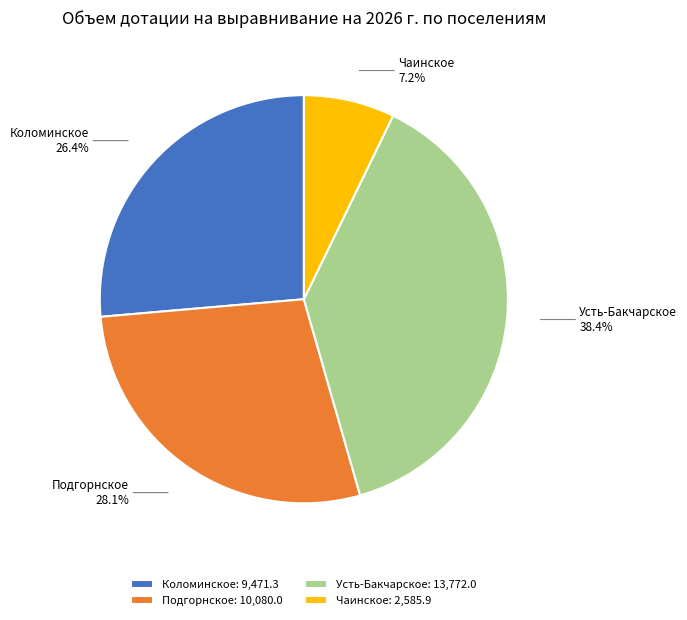

Do Коломинское and Чаинское together represent more than half of the pie?

No